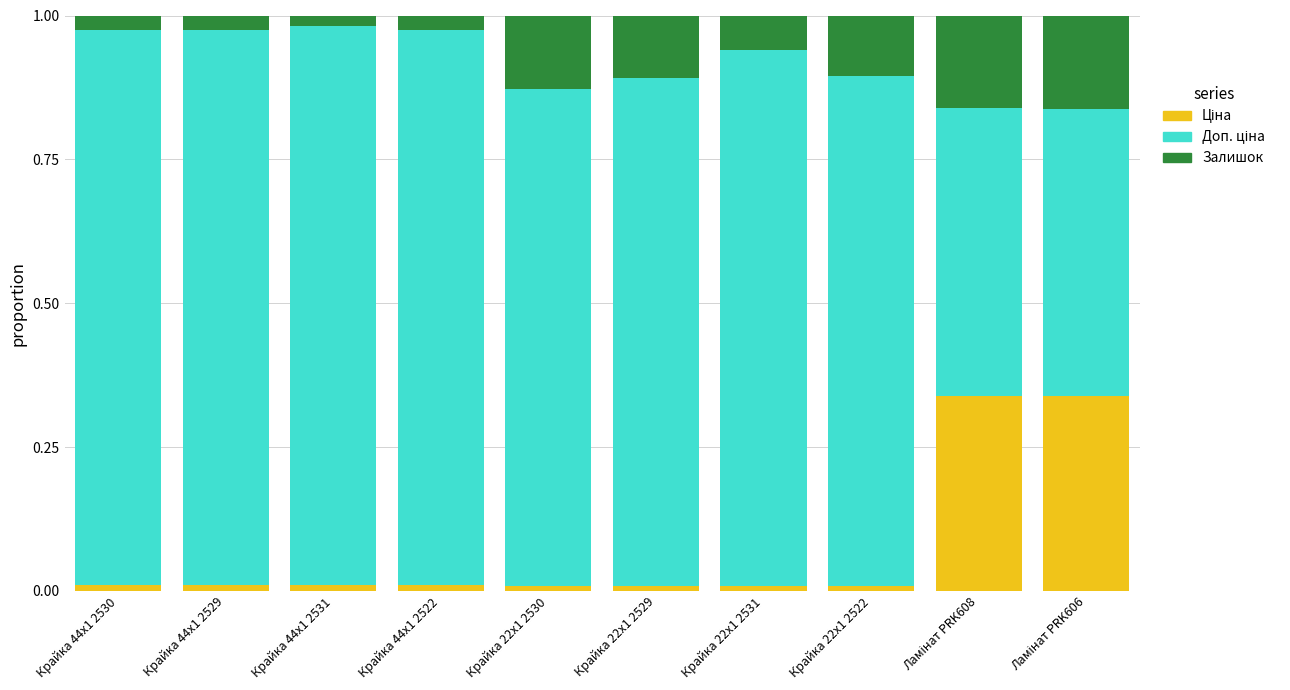

How many distinct data groups are displayed?

3